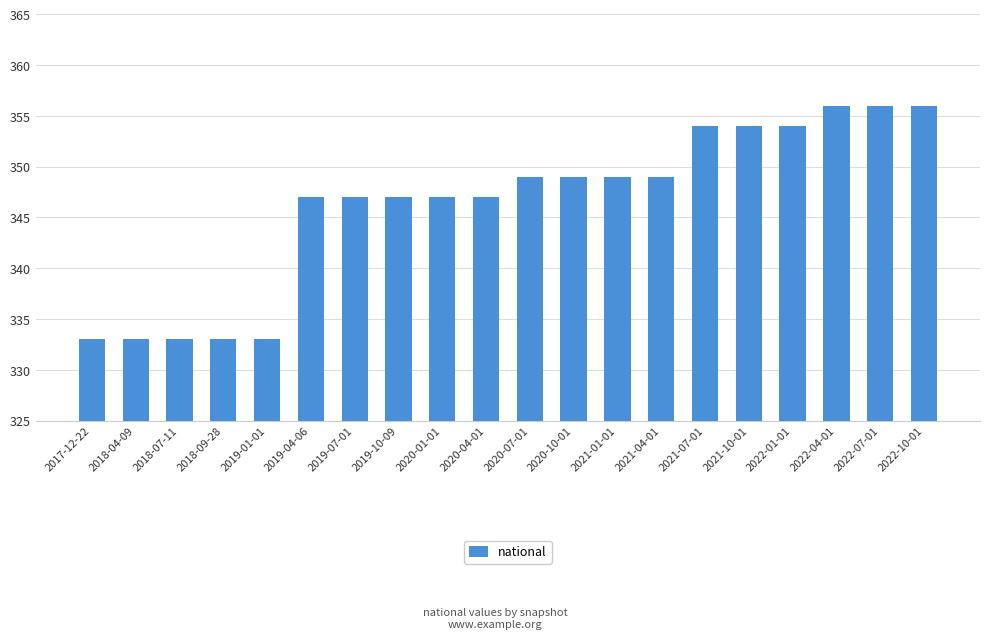

What is the smallest value displayed?

333